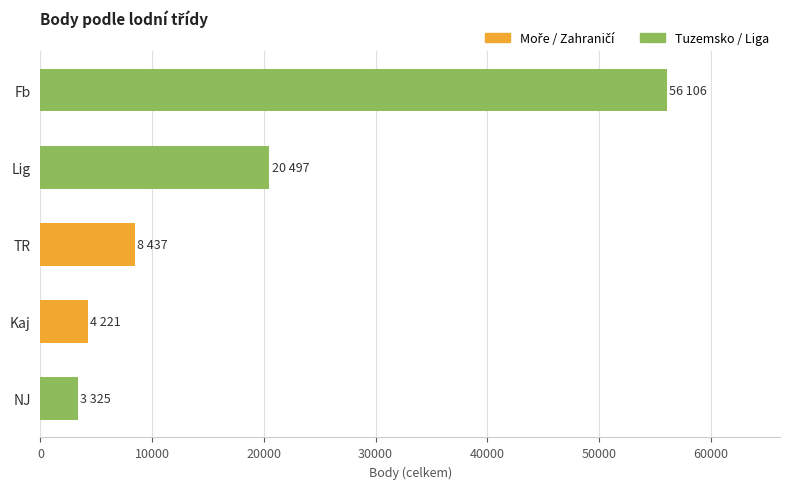

Is it true that the value at Fb is 56106?

True